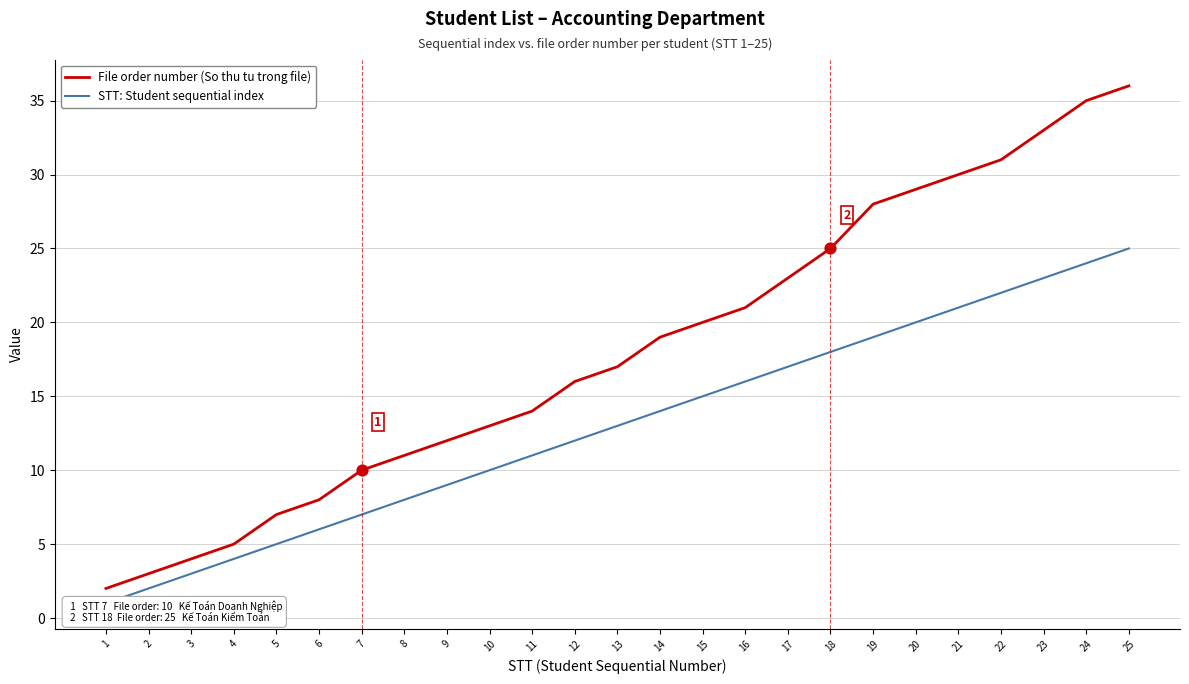

Which series has the largest total across all categories?

File order number (So thu tu trong file)